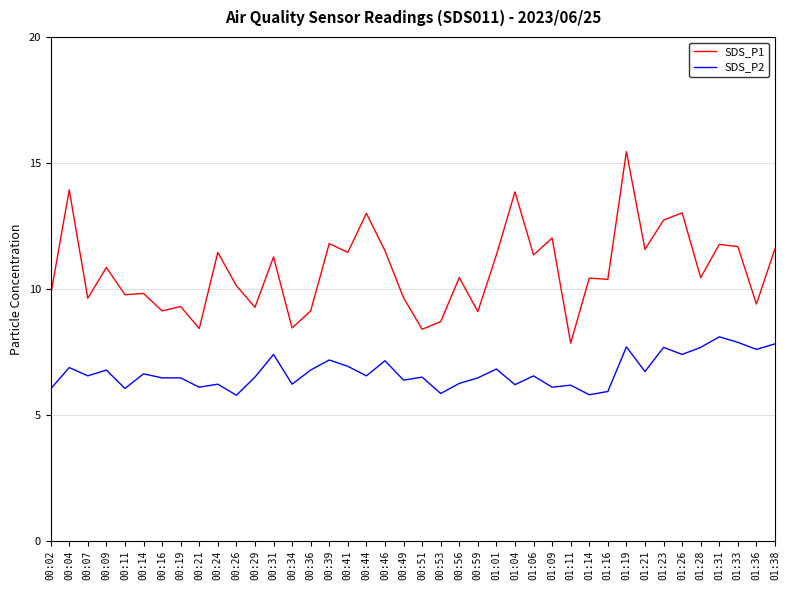

Which series has the widest spread of values?

SDS_P1